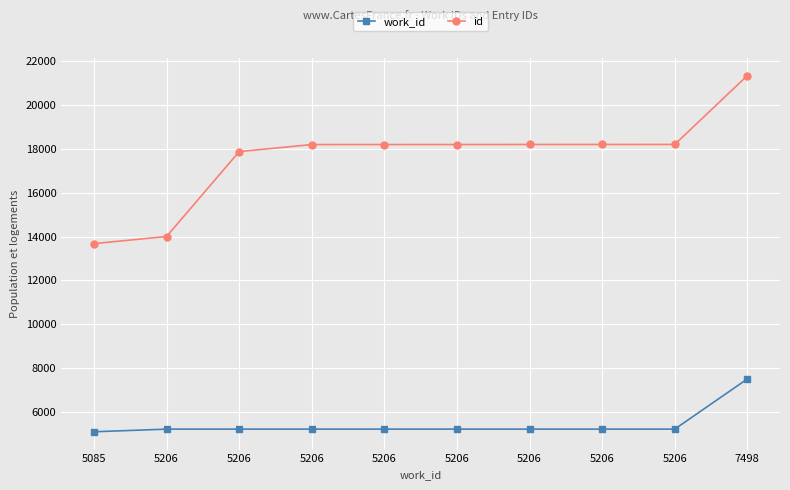

What is the smallest value displayed?

5085